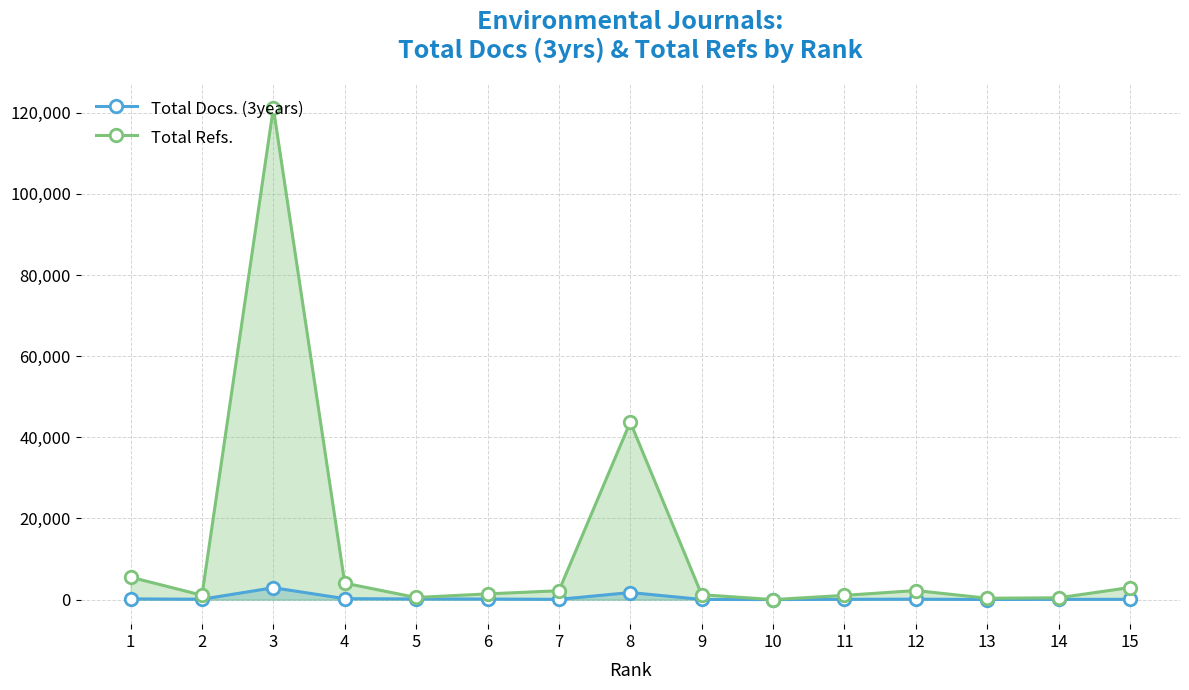

Rank the series by their average value, from highest to lowest.

Total Refs., Total Docs. (3years)